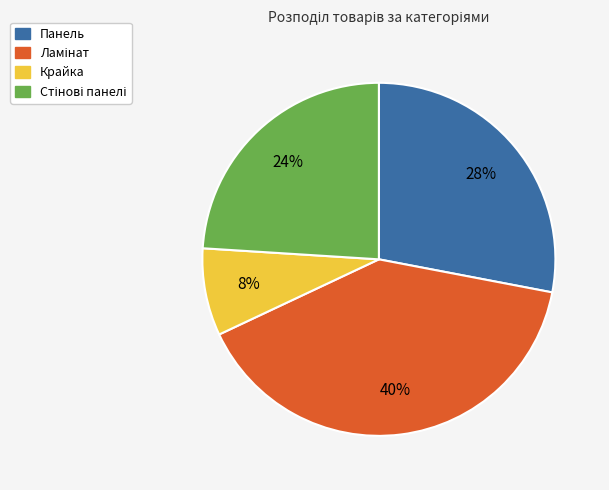

Which category has the smallest portion of the pie?

Крайка